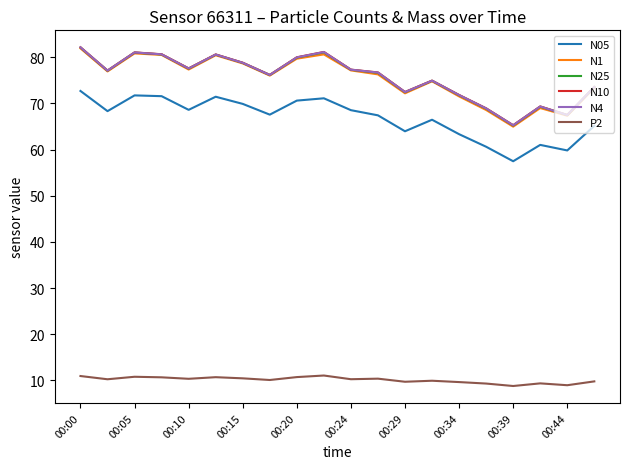

What is the highest value of the P2 series?

11.1